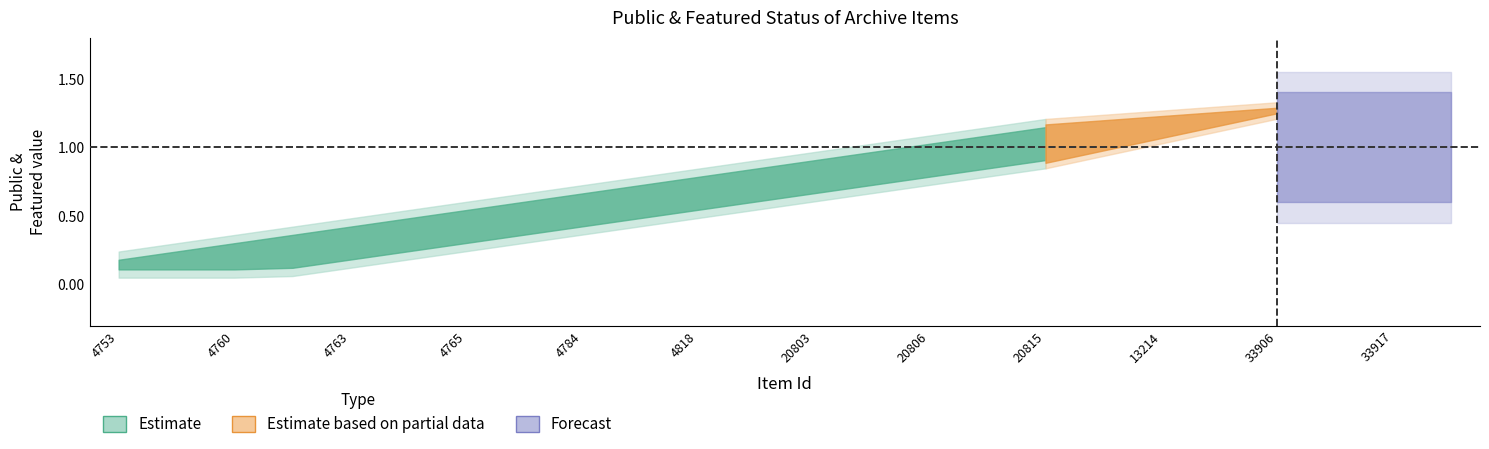

True or false: featured and public cross at least once.

False